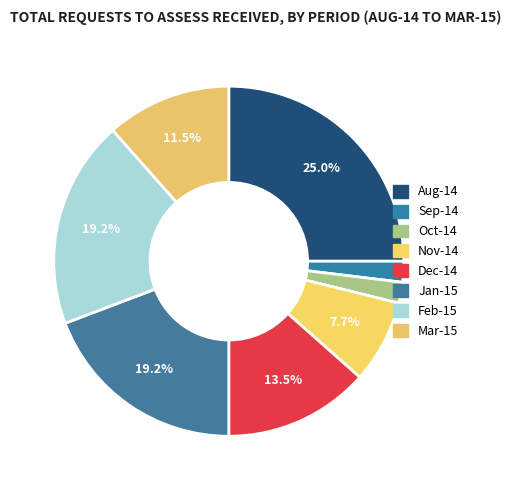

Is it true that Mar-15 is 12% of the pie?

True